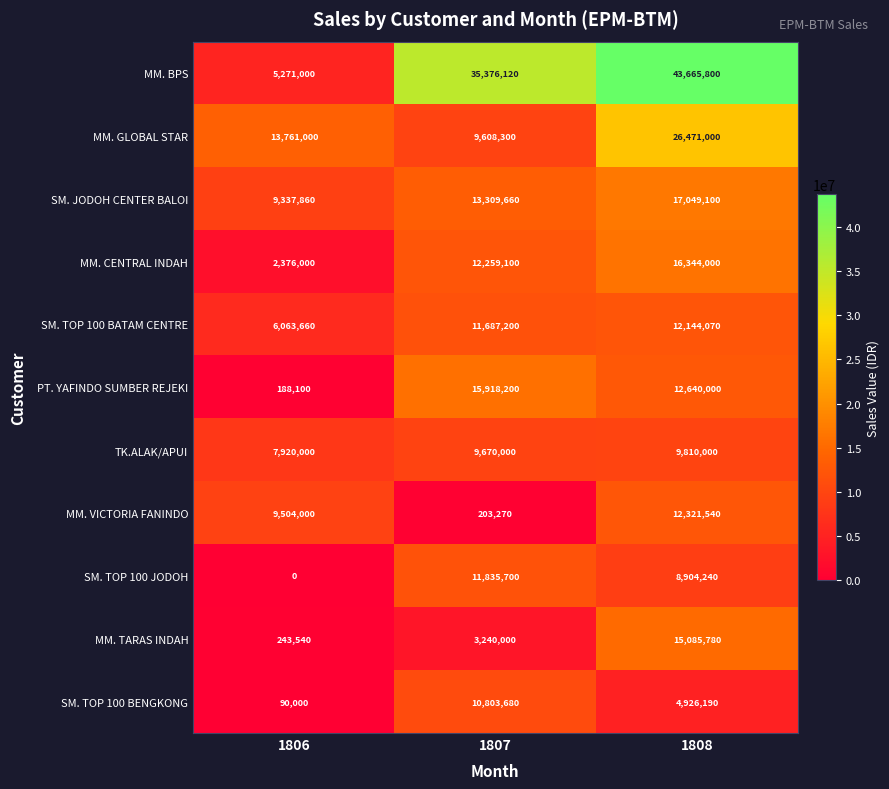

At which category is the sum across all series the highest?

1808